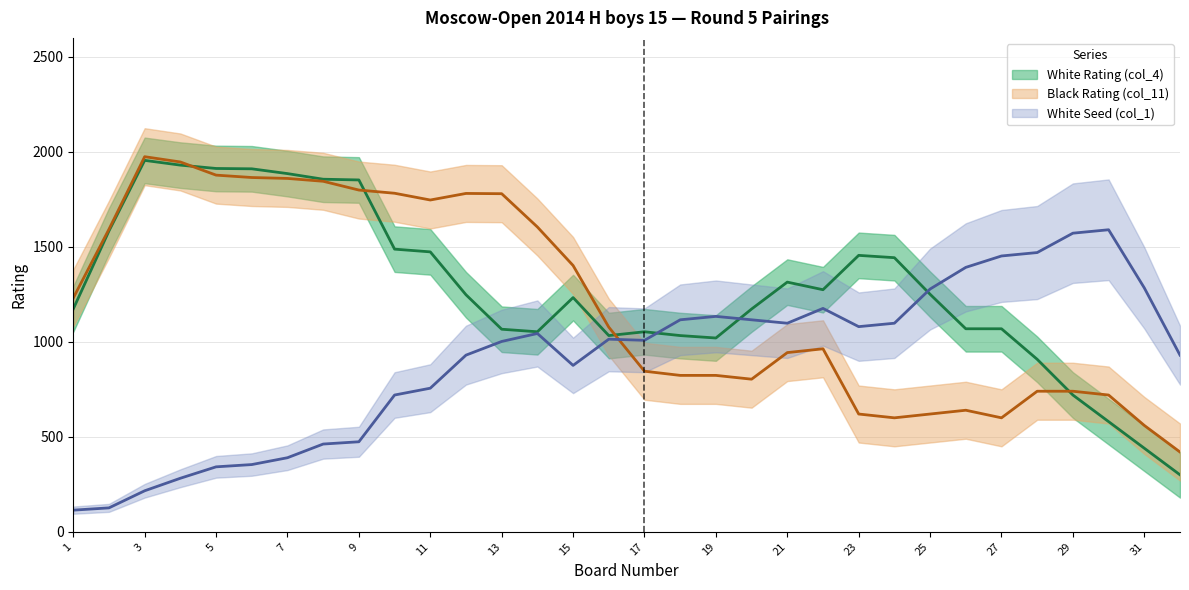

Between 31 and 26, which is larger?

26